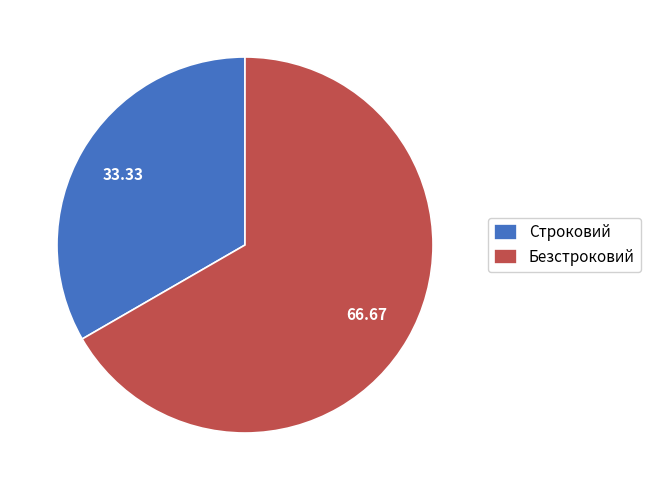

How many slices are in this pie chart?

2